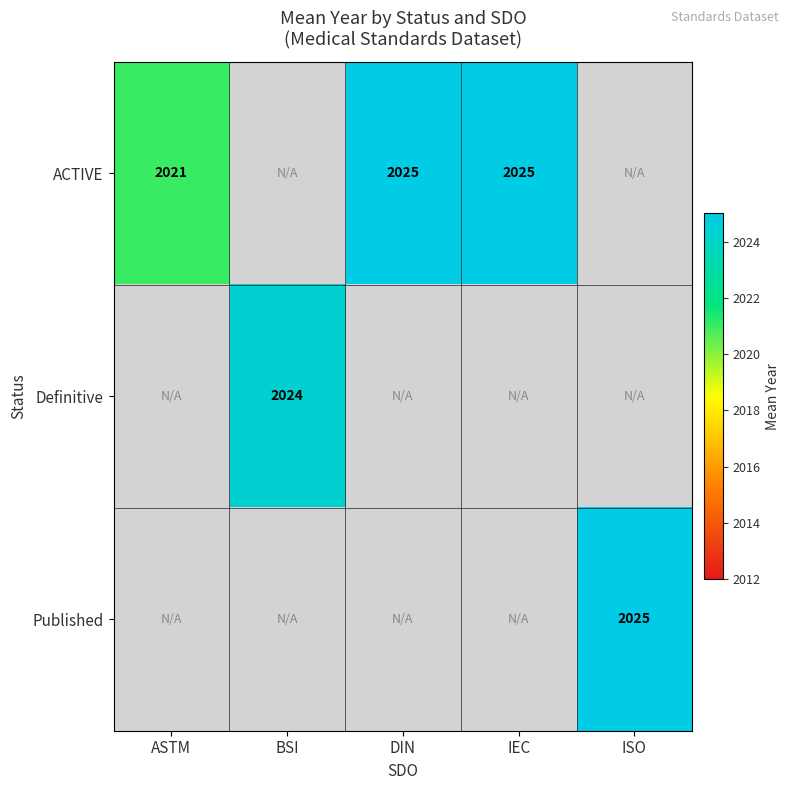

The value of ACTIVE at ASTM is 2021. True or false?

True